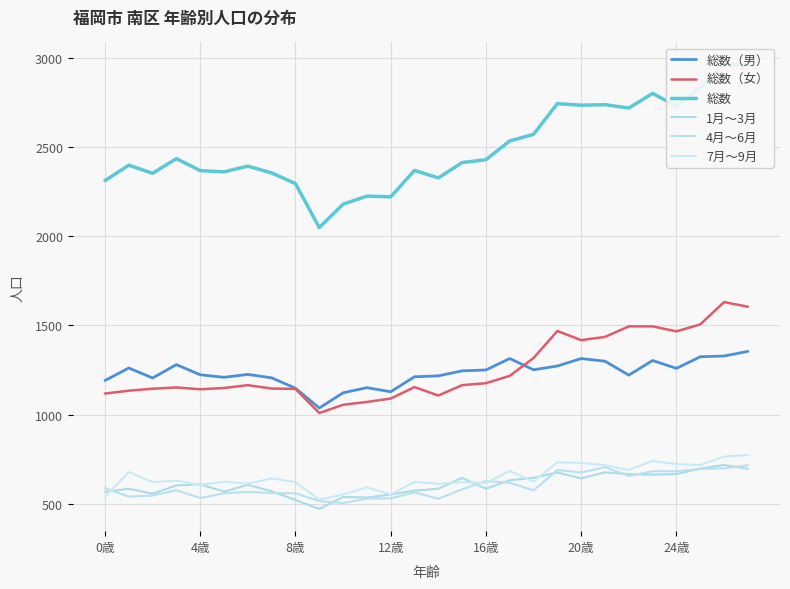

True or false: 7月〜9月 and 4月〜6月 cross at least once.

True